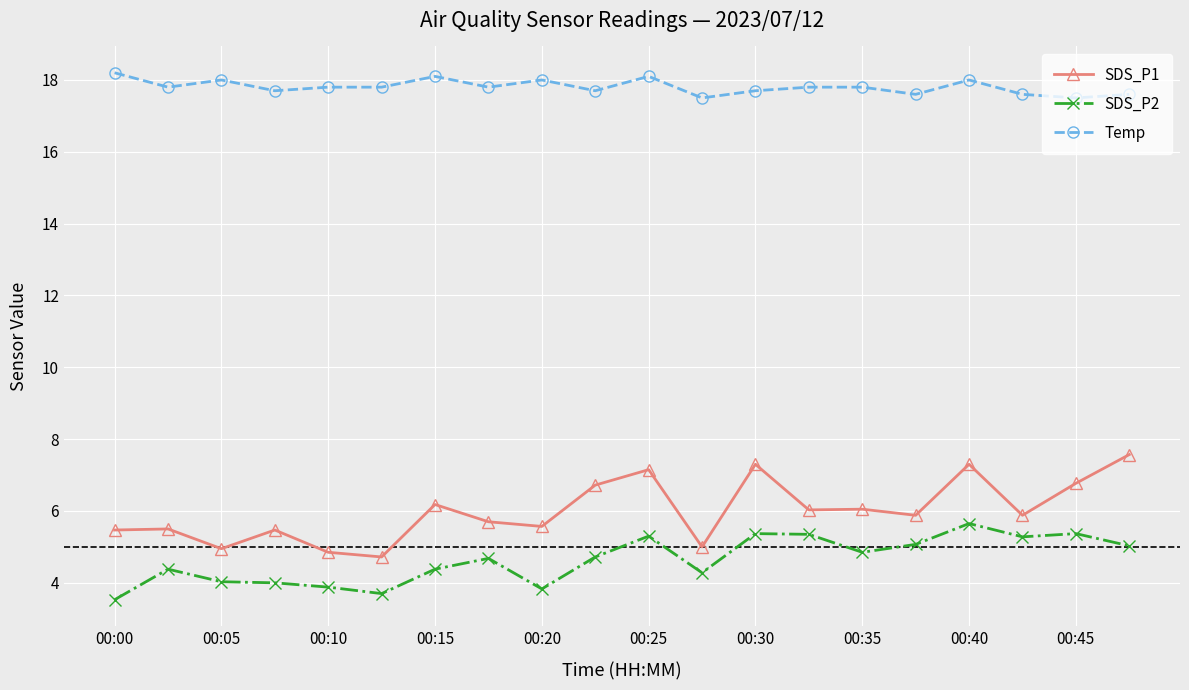

Which series has the largest total across all categories?

Temp